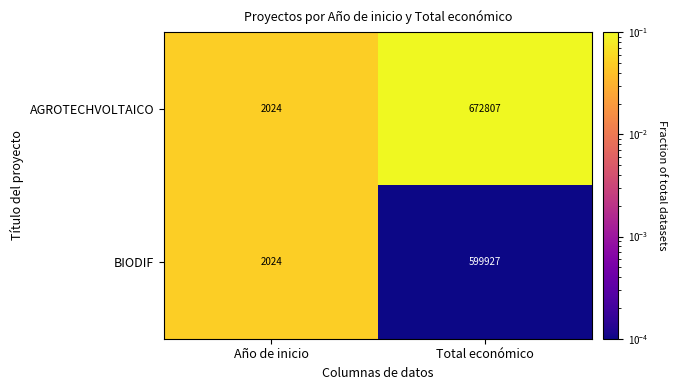

Rank the series by their maximum value, from highest to lowest.

AGROTECHVOLTAICO, BIODIF